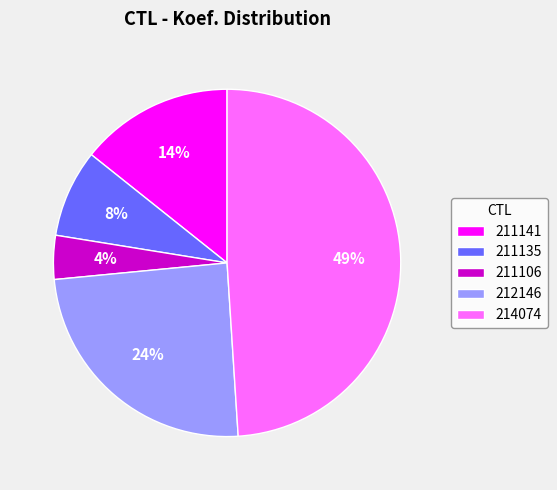

Is 211141 the majority of the pie?

No